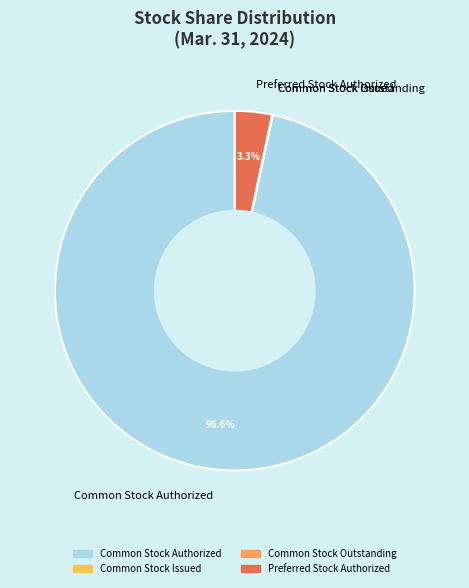

Does Common Stock Authorized account for over 50% of the chart?

Yes